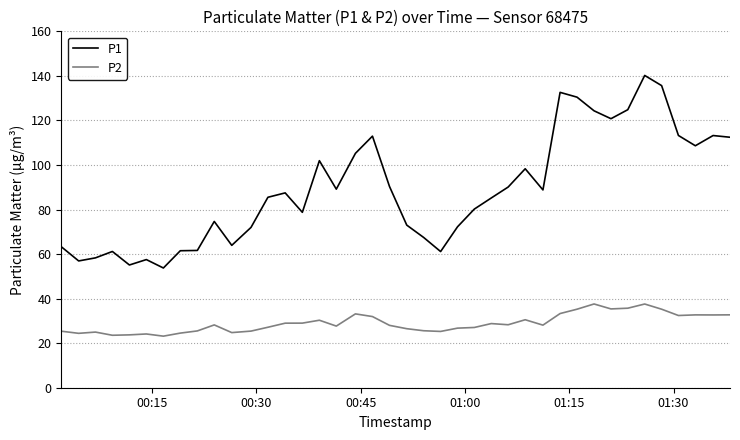

Which series has the largest total across all categories?

P1